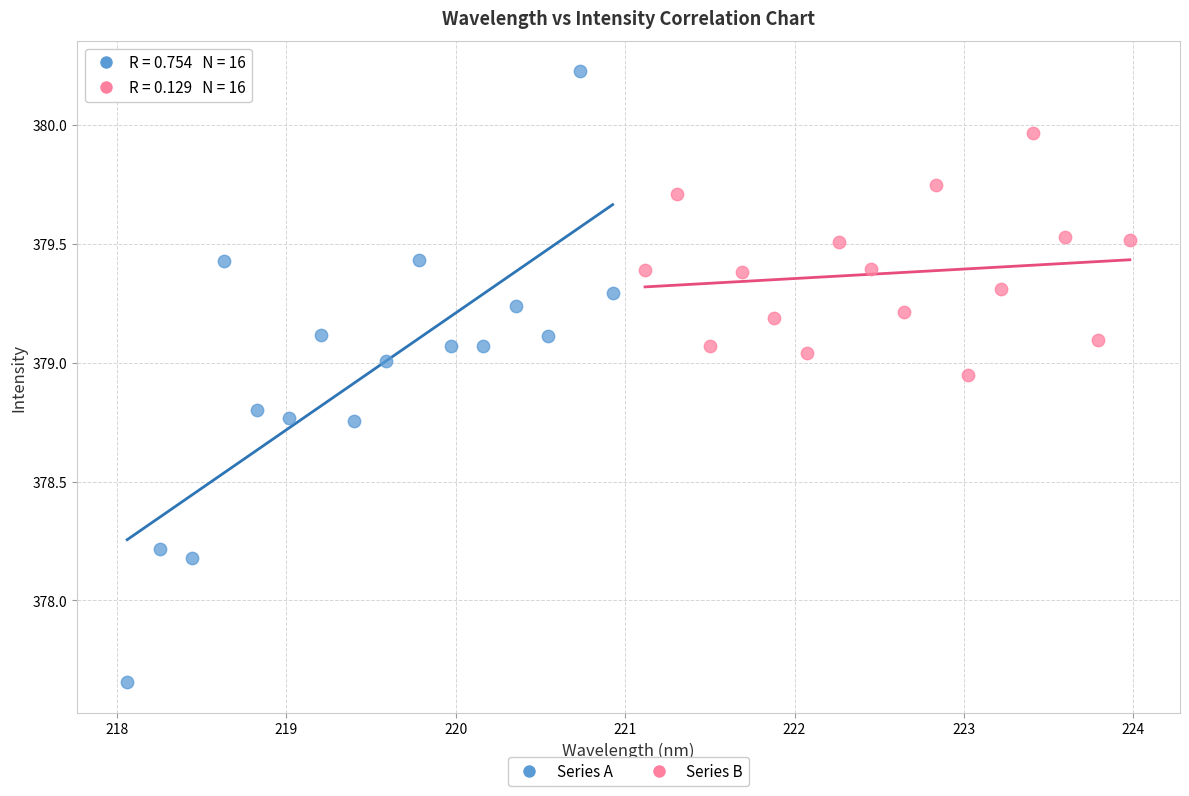

Which series has the widest spread of Y values?

Series A